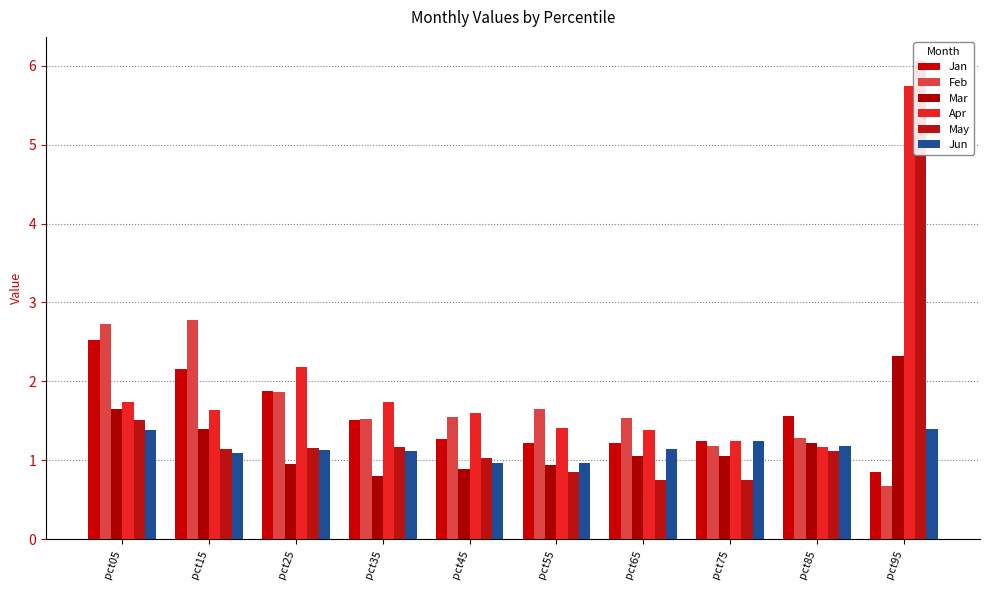

How many groups of bars are there?

10